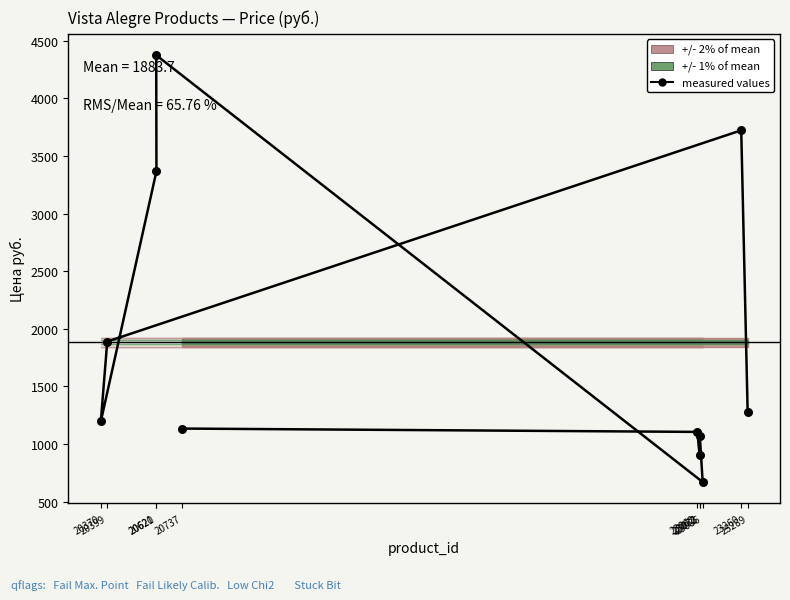

Approximately how many times larger is the value at 23086 compared to 23073?

0.6